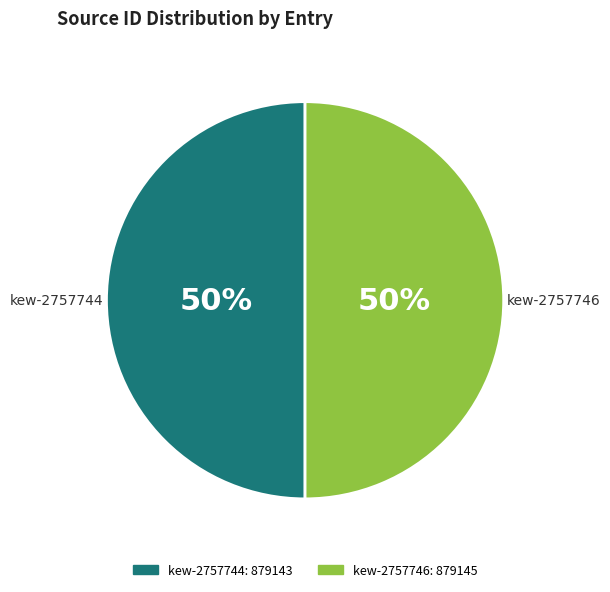

To the nearest percent, what is the combined percentage of kew-2757744 and kew-2757746?

100%